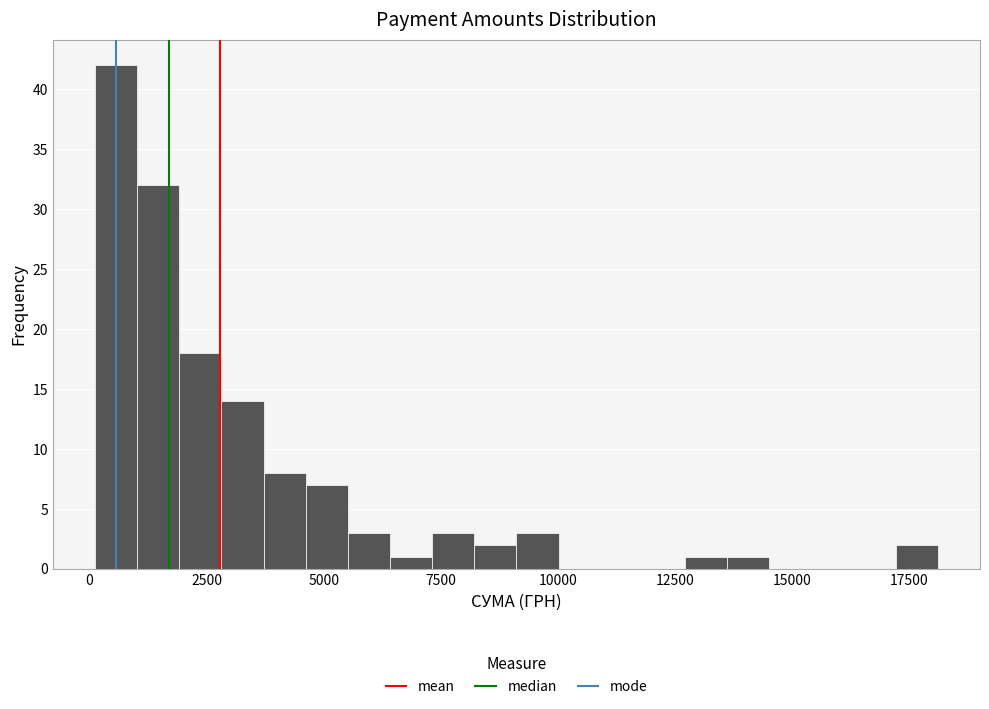

Around what value on the x-axis is the tallest bar? Give the approximate position of its centre, as read against the axis.

500